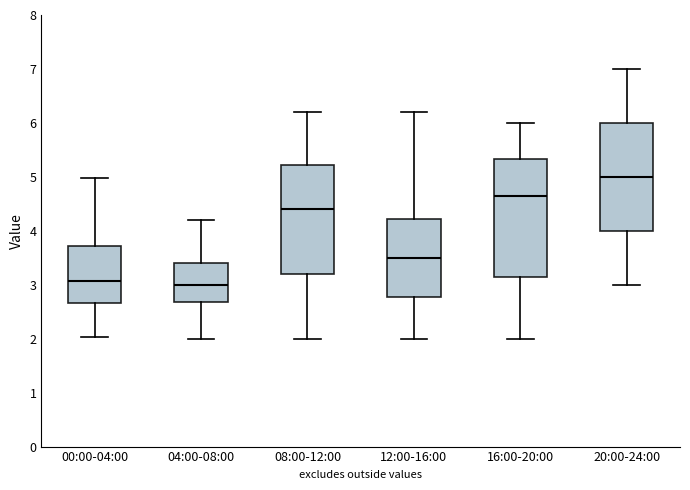

Comparing the boxes themselves (not the whiskers), which one is the tallest?

16:00-20:00